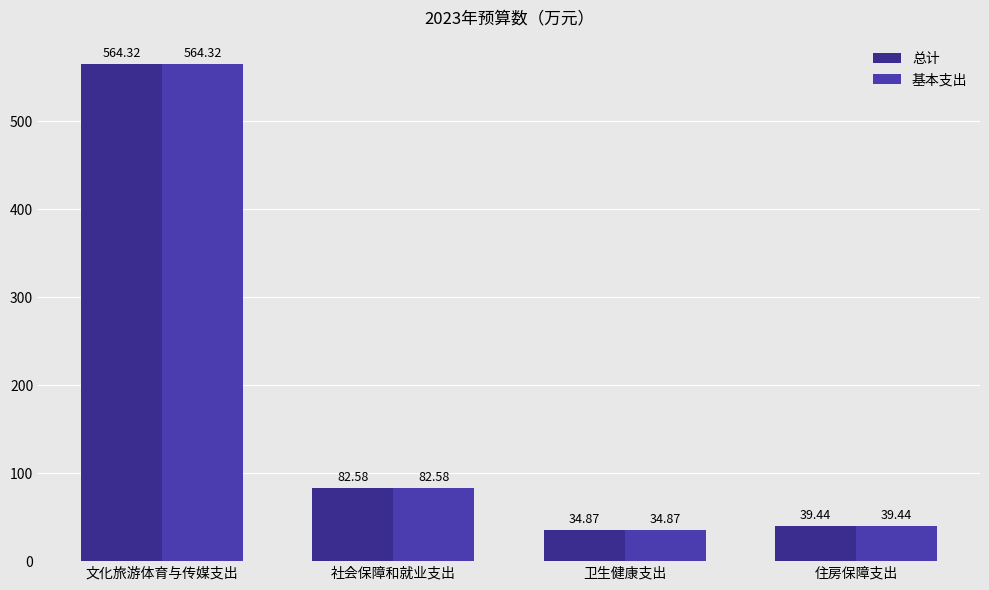

Reading left to right, transcribe all the data shown in this chart.

总计: 564.3	82.6	34.9	39.4
基本支出: 564.3	82.6	34.9	39.4